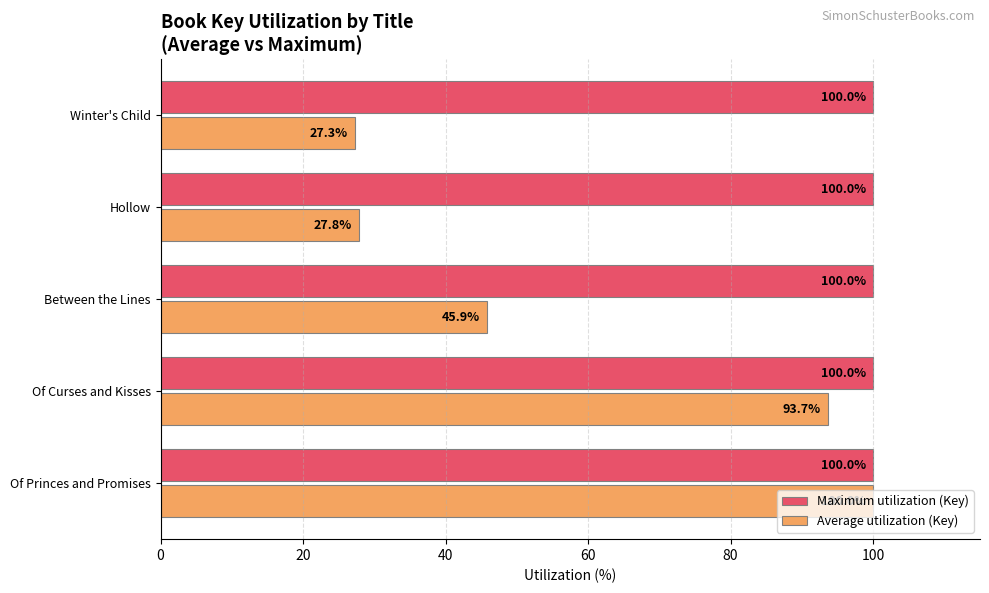

What is the spread (max minus min) of values at Winter's Child?

72.7